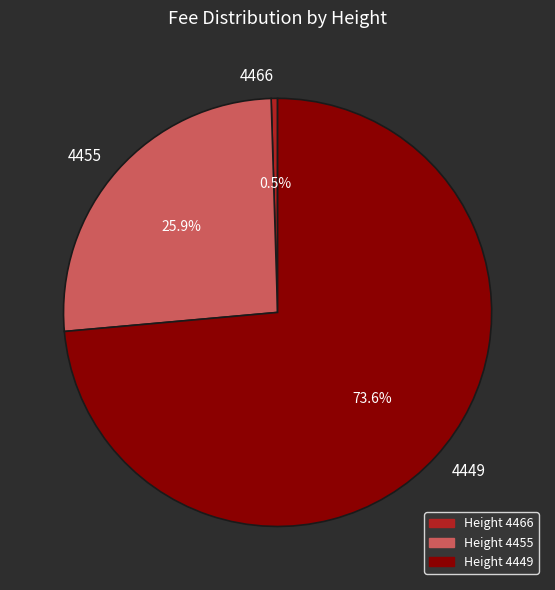

What is the largest slice in the pie chart?

4449